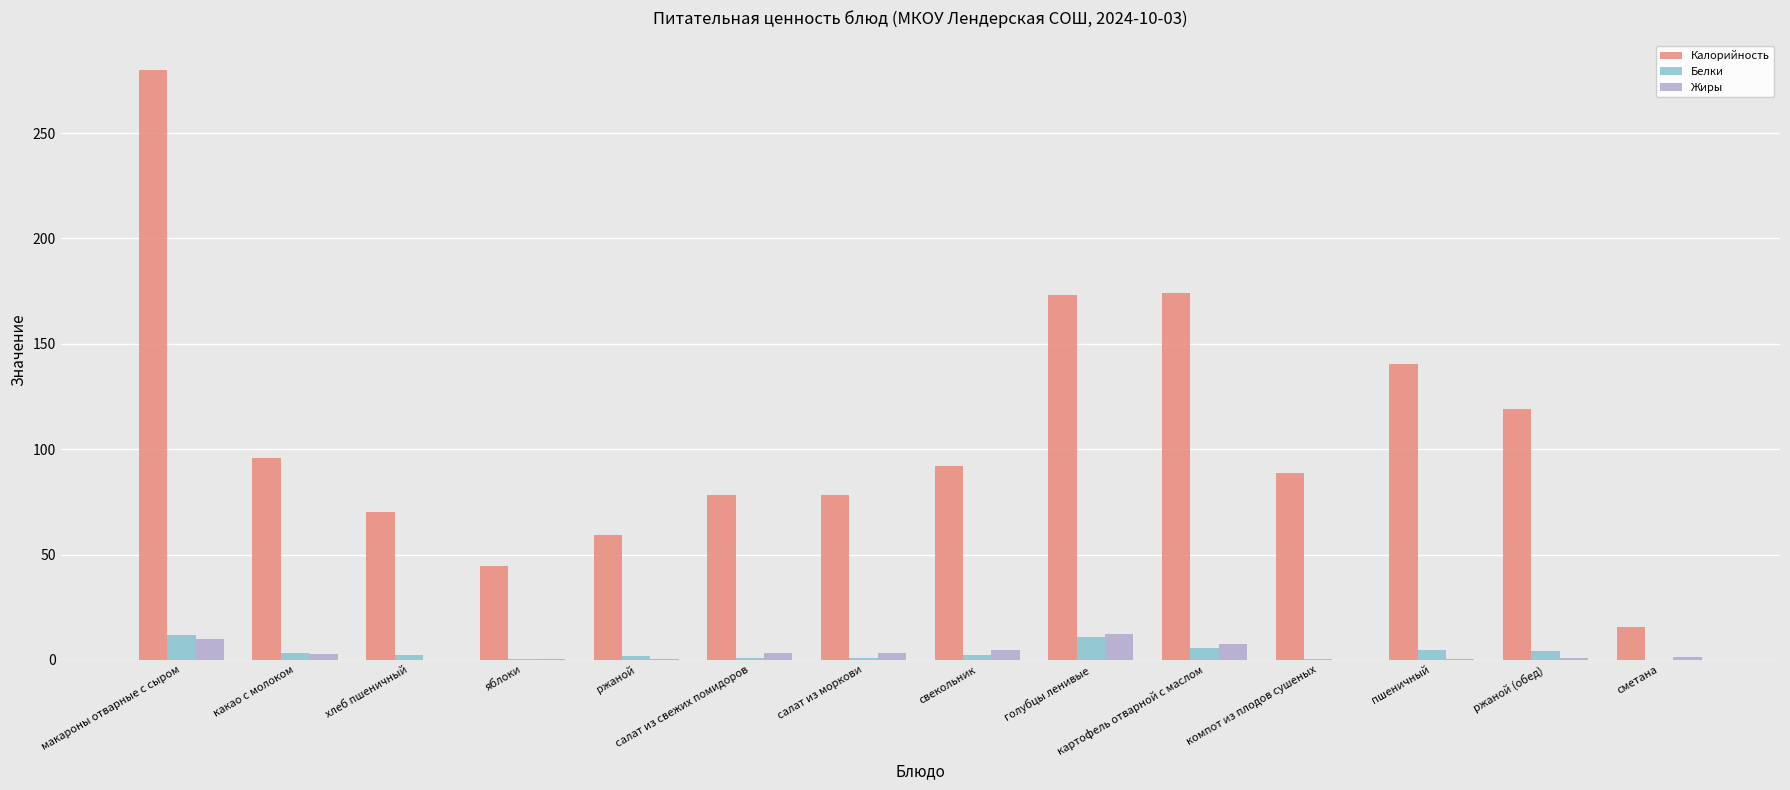

Is the value of Белки at салат из свежих помидоров greater than the value of Калорийность at какао с молоком?

No